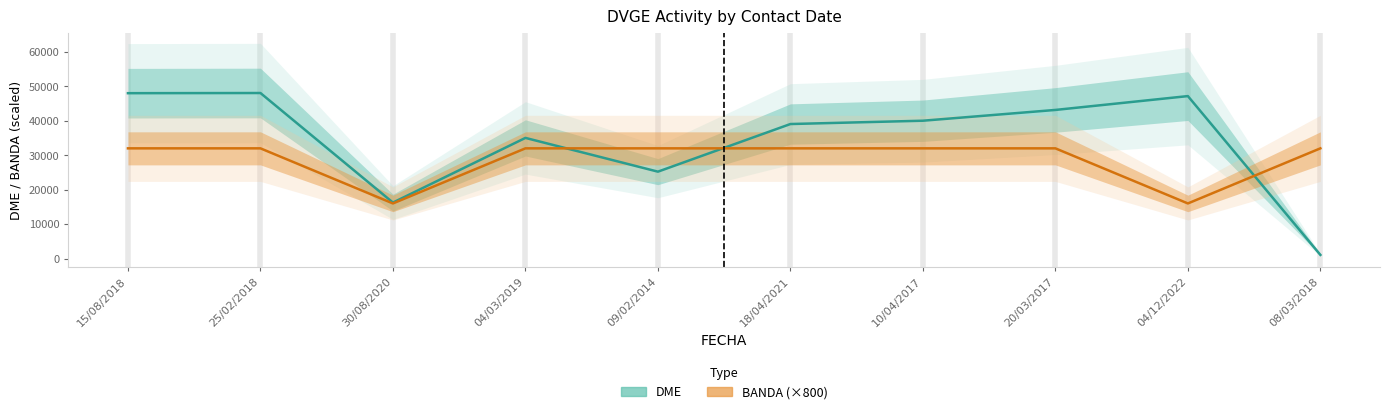

Read the BANDA (×800) value at 15/08/2018, to the nearest 10.

32000